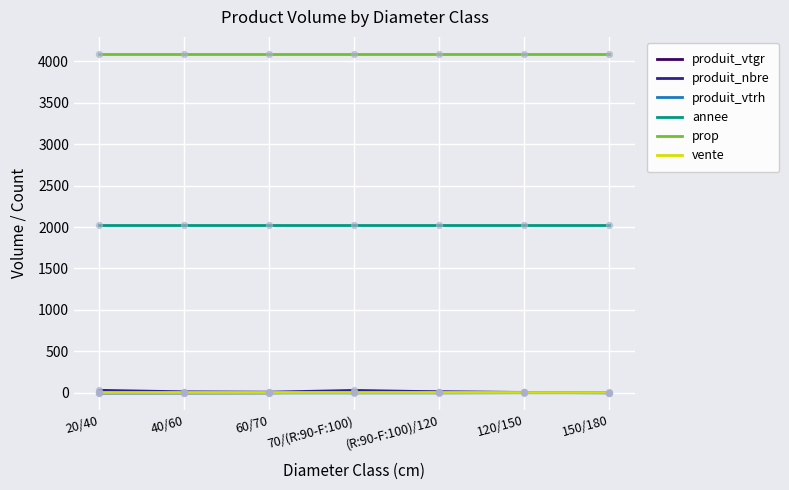

True or false: annee has a value of 981.8 at (R:90-F:100)/120.

False